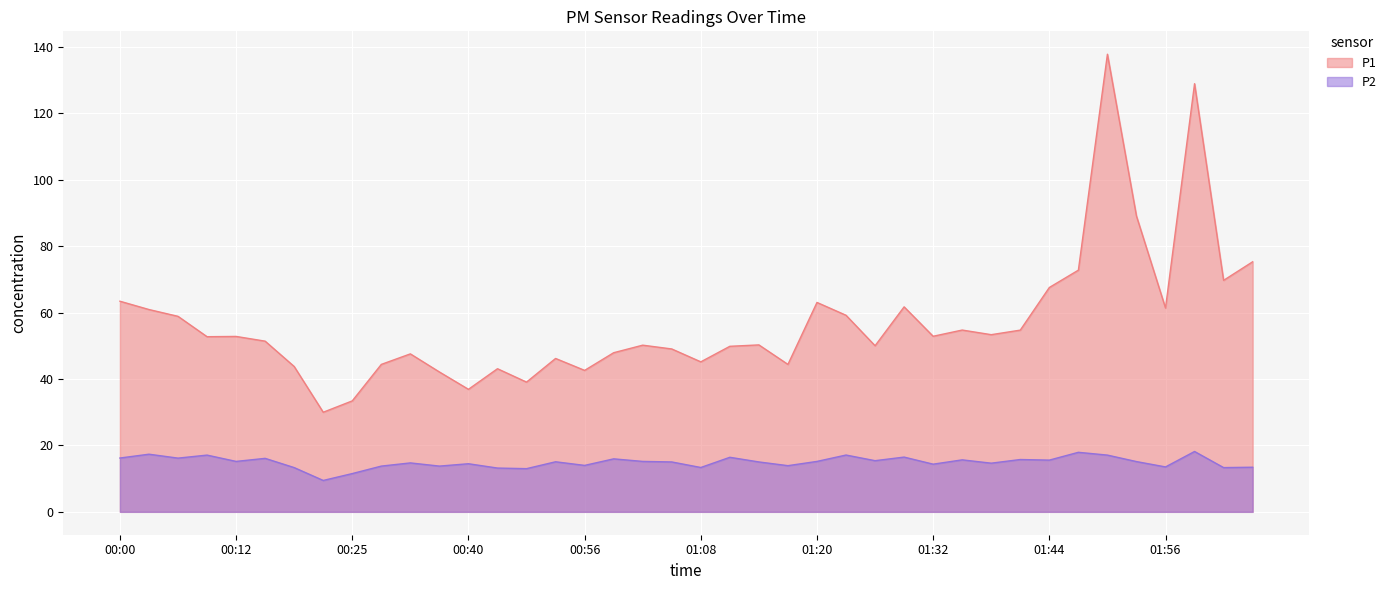

Reading right to left, what are all the values shown in this chart?

P1: 75.3	69.7	128.9	61.4	89.0	137.8	72.8	67.5	54.7	53.3	54.7	52.9	61.7	50.0	59.2	63.0	44.4	50.2	49.8	45.1	49.0	50.2	47.9	42.6	46.2	39.0	43.1	36.9	42.1	47.5	44.4	33.4	30.0	43.8	51.4	52.8	52.7	58.9	60.9	63.4
P2: 13.4	13.3	18.2	13.5	15.1	17.1	17.9	15.6	15.8	14.7	15.7	14.3	16.5	15.4	17.1	15.2	13.9	15.0	16.4	13.3	15.0	15.2	15.9	14.0	15.1	13.0	13.2	14.5	13.8	14.7	13.8	11.5	9.4	13.3	16.1	15.2	17.1	16.2	17.4	16.2